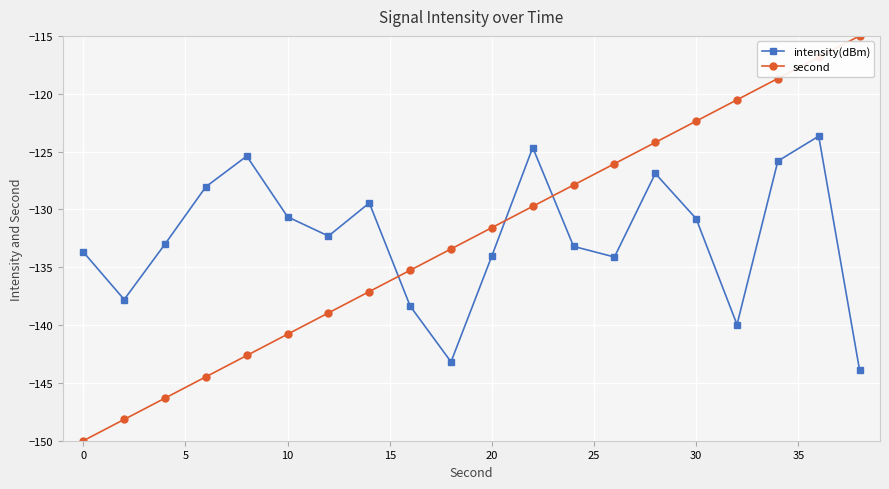

What is the value of the intensity(dBm) point at the 17th from the left?

-140.0